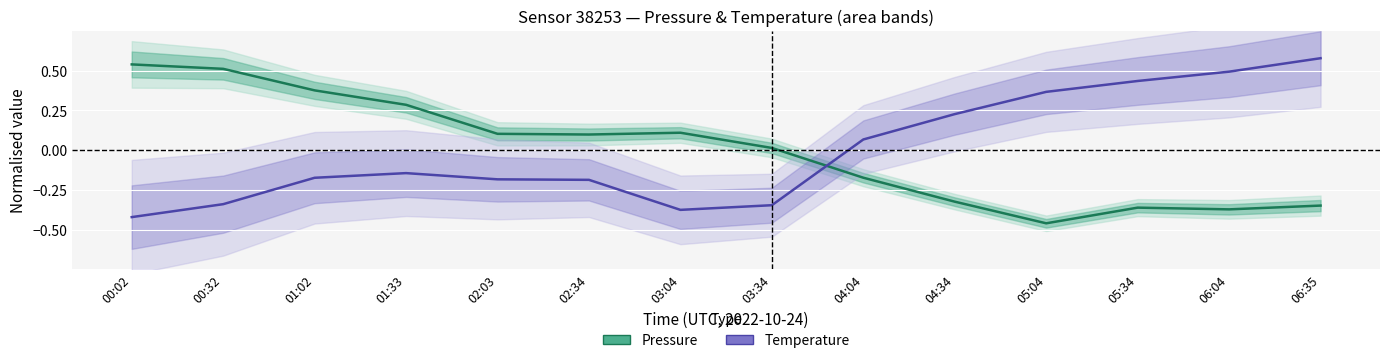

What is the difference between the maximum and second lowest values in the Temperature (normalised) series?

1.0